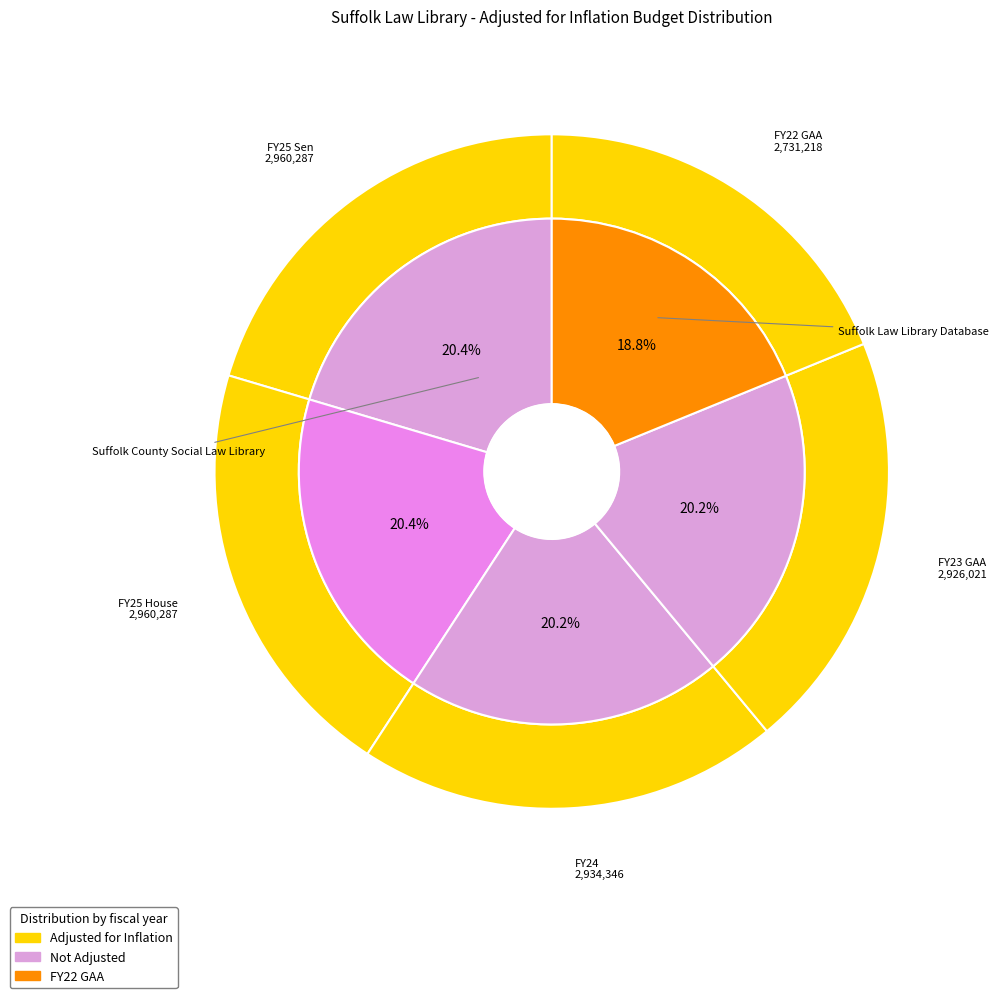

Does any single category account for the majority?

No